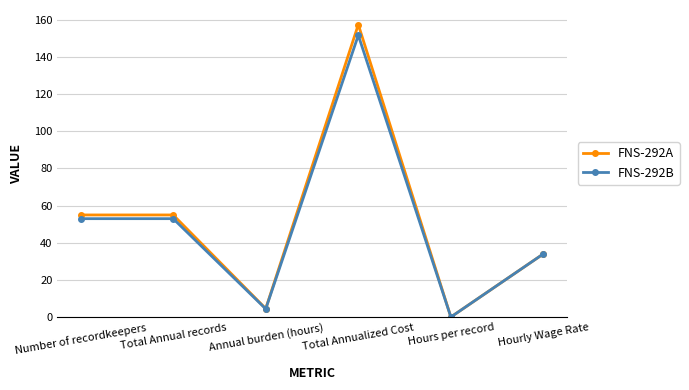

Does the chart display data point markers on the line(s)?

Yes